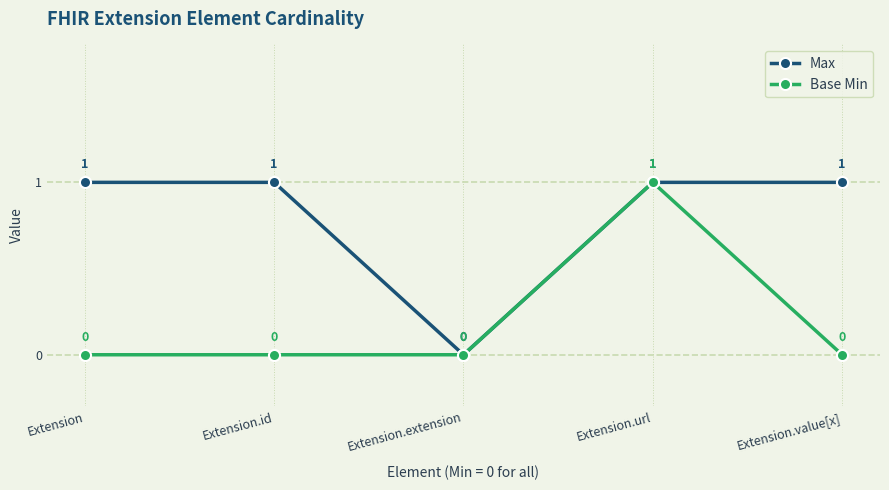

In Base Min, how many points are higher than both neighbors (excluding endpoints)?

1